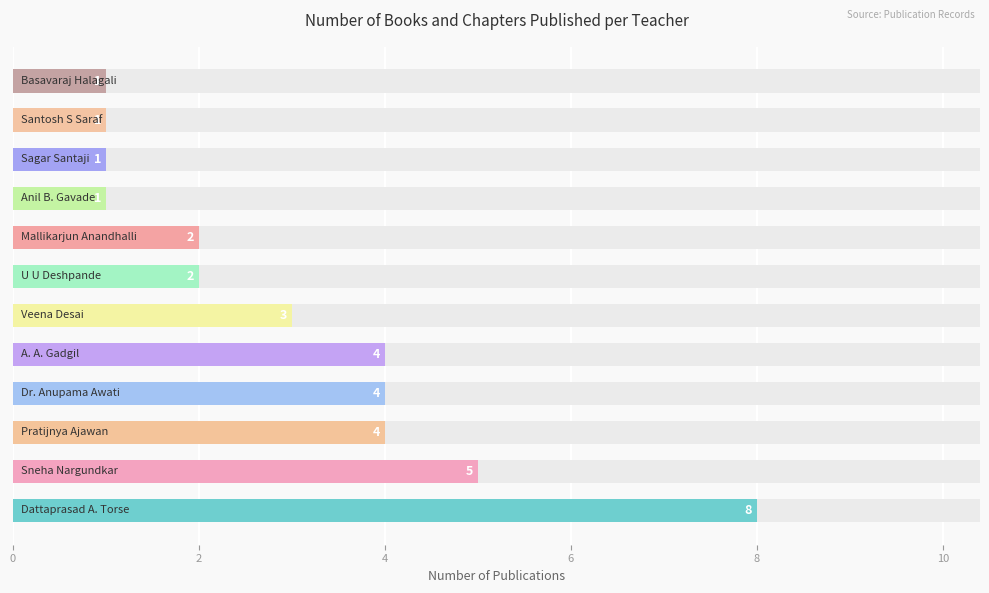

Reading left to right, extract all data points from this chart.

8	5	4	4	4	3	2	2	1	1	1	1